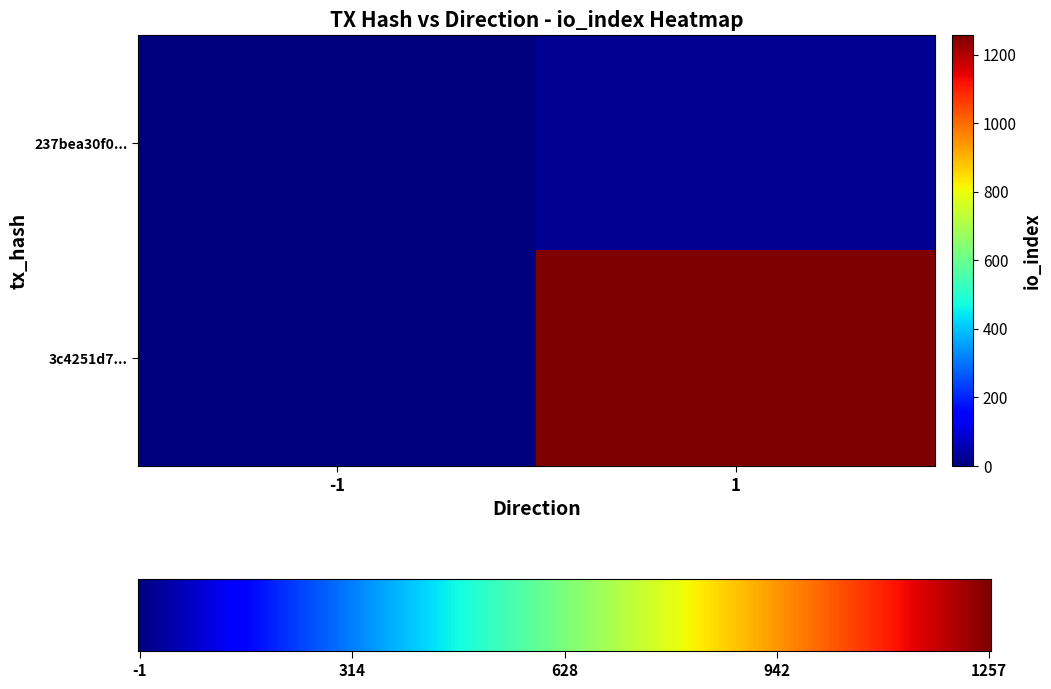

At how many categories does at least one series exceed 878?

1